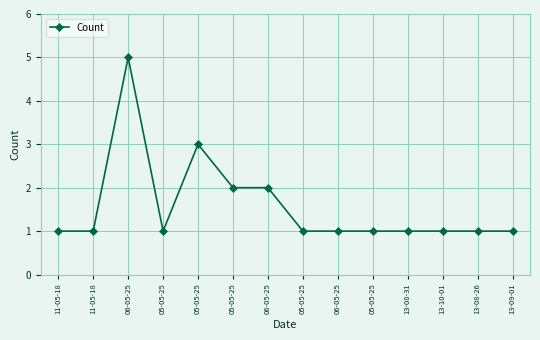

How many distinct data groups are displayed?

1